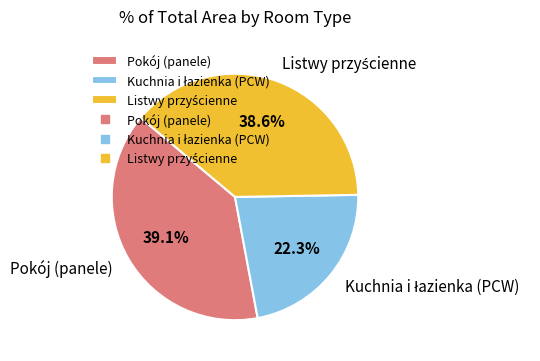

Is there a majority slice in this chart?

No